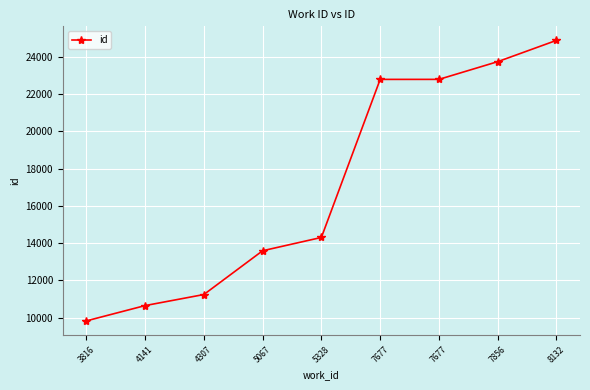

At which label is the value closest to 17349?

5328